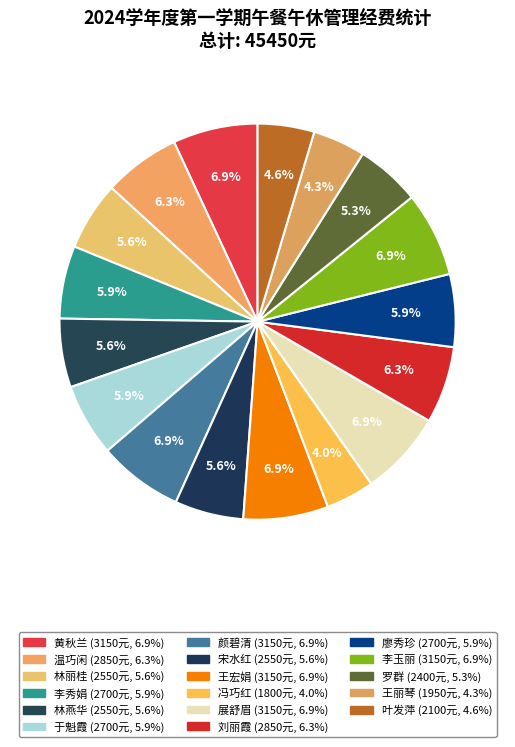

True or false: 叶发萍 accounts for 5% of the total.

True